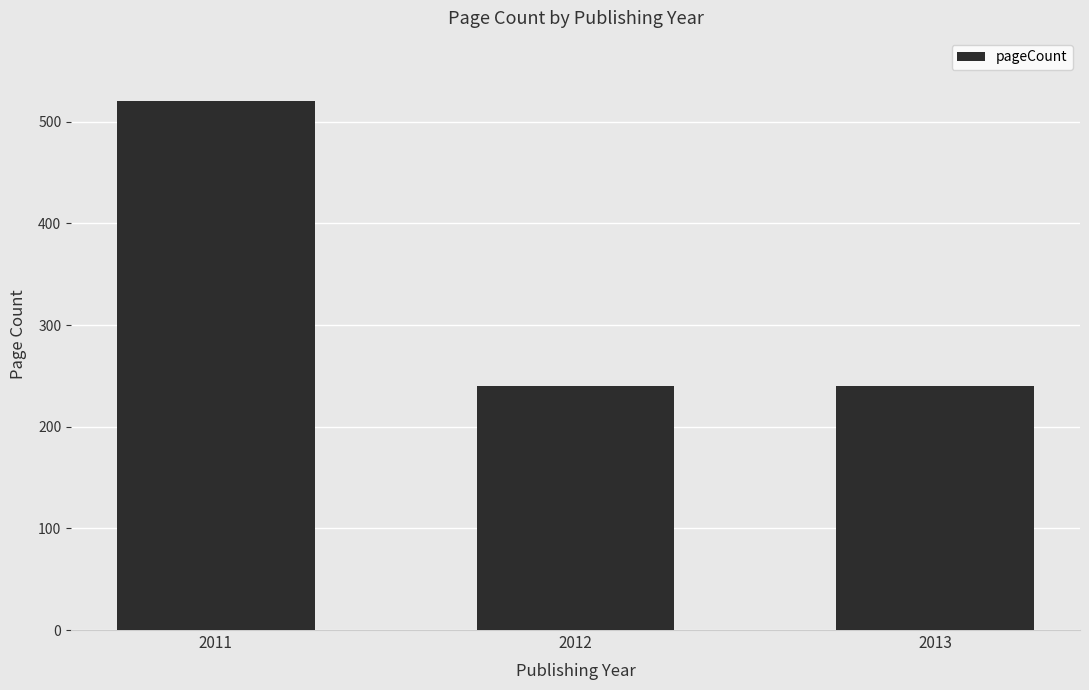

Is it true that the value at 2011 is 831?

False